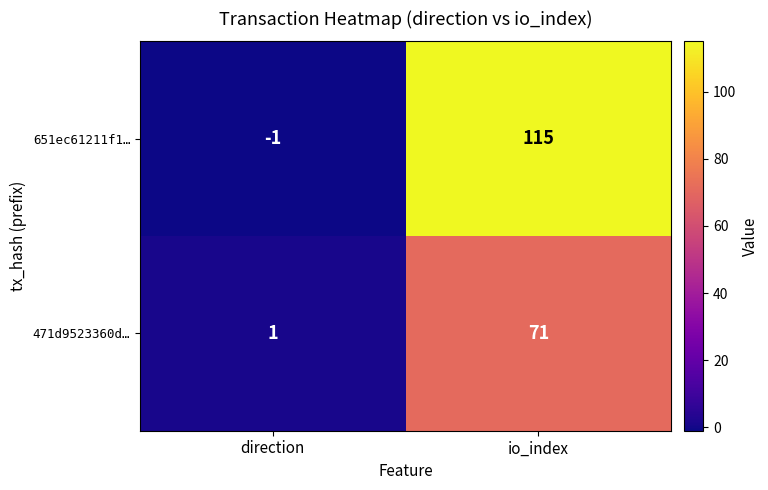

Between direction and io_index, which series saw the biggest shift?

651ec61211f1…